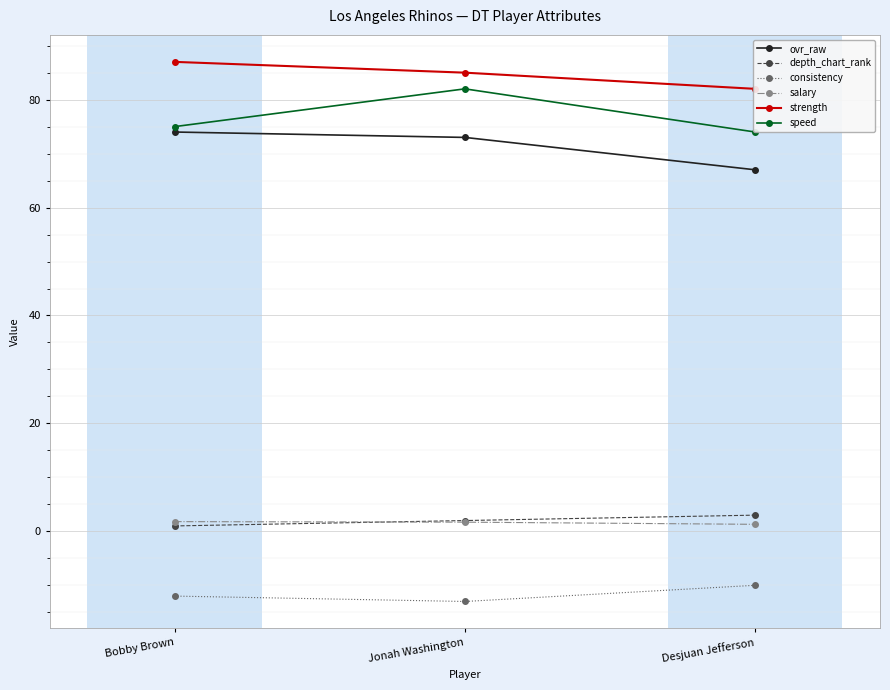

Between Desjuan Jefferson and Bobby Brown, which is larger?

Bobby Brown